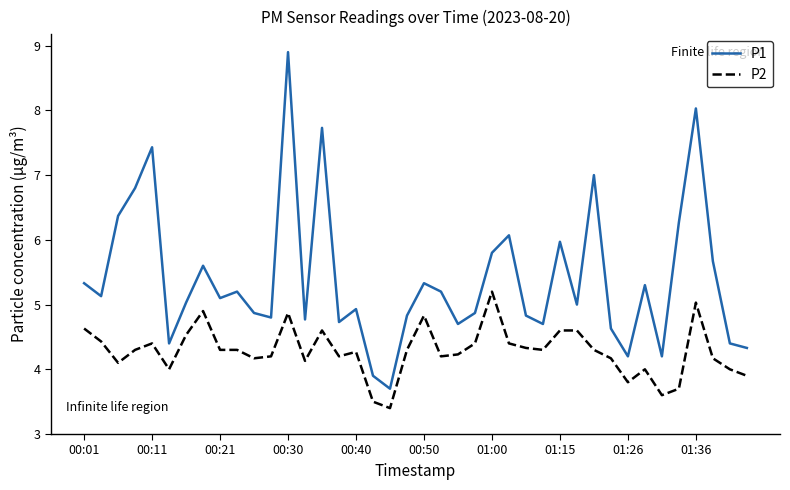

Which series has the largest total across all categories?

P1